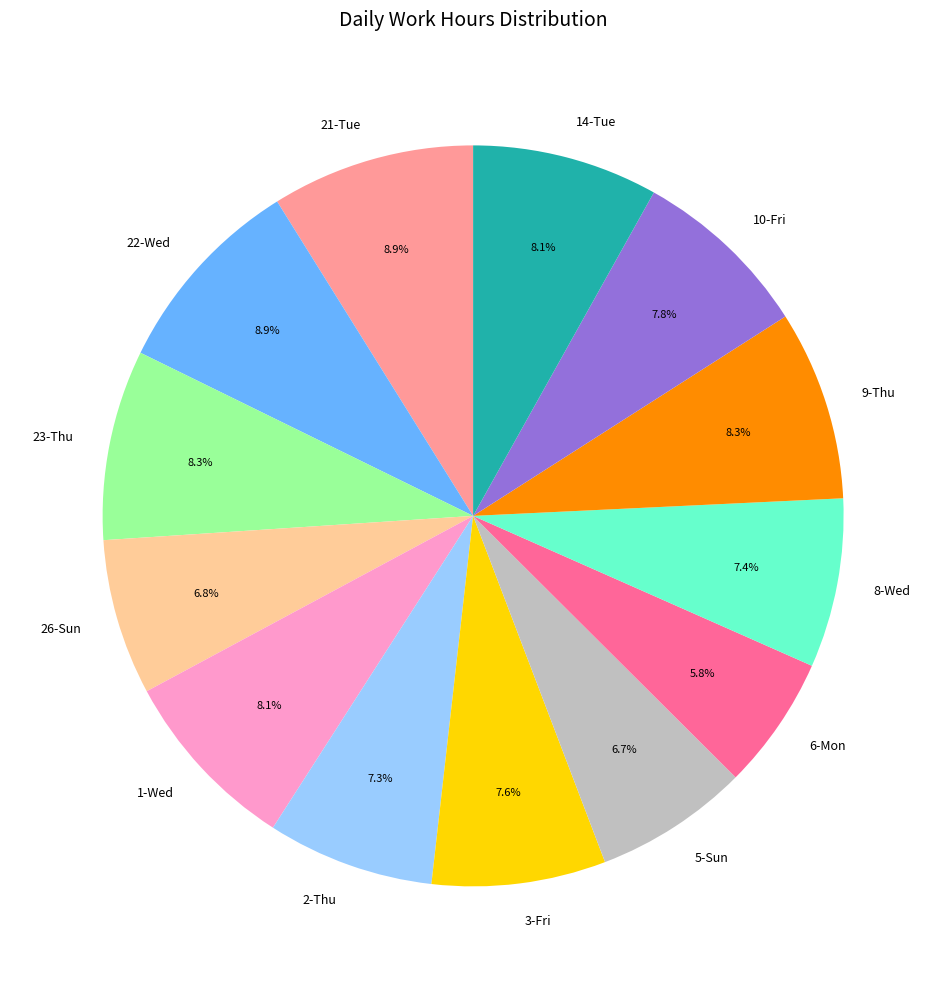

To the nearest percent, what is the difference between the 10-Fri and 21-Tue slice percentages?

1%